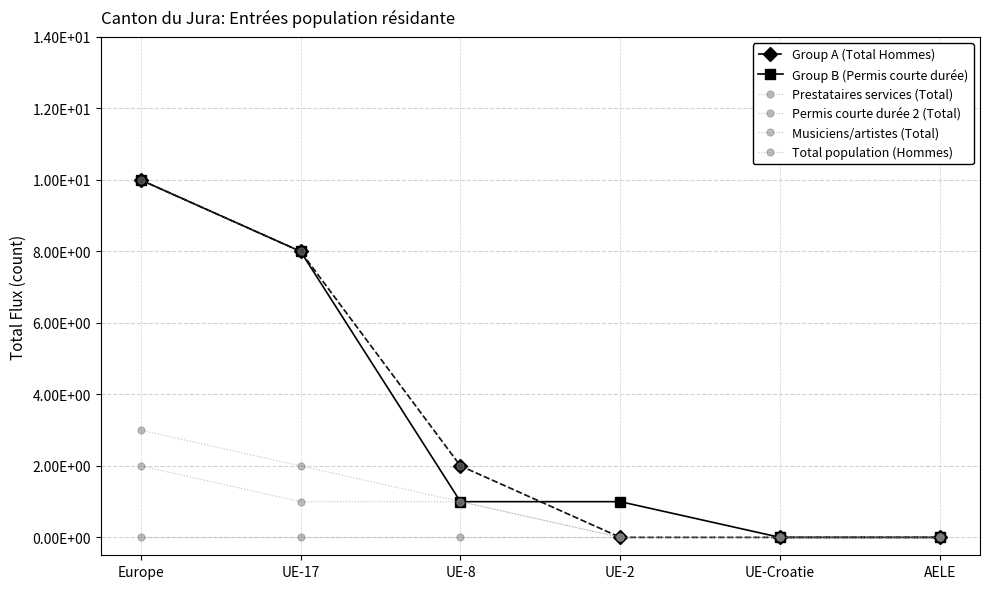

Rank the series by their maximum value, from lowest to highest.

Musiciens/artistes (Total), Permis courte durée 2 (Total), Prestataires services (Total), Group A (Total Hommes), Group B (Permis courte durée), Total population (Hommes)